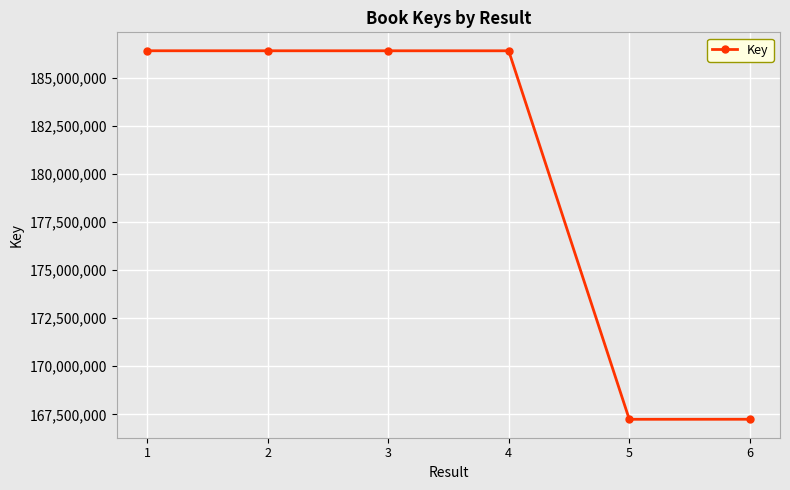

What is the value of the 1st point from the left?

186414707